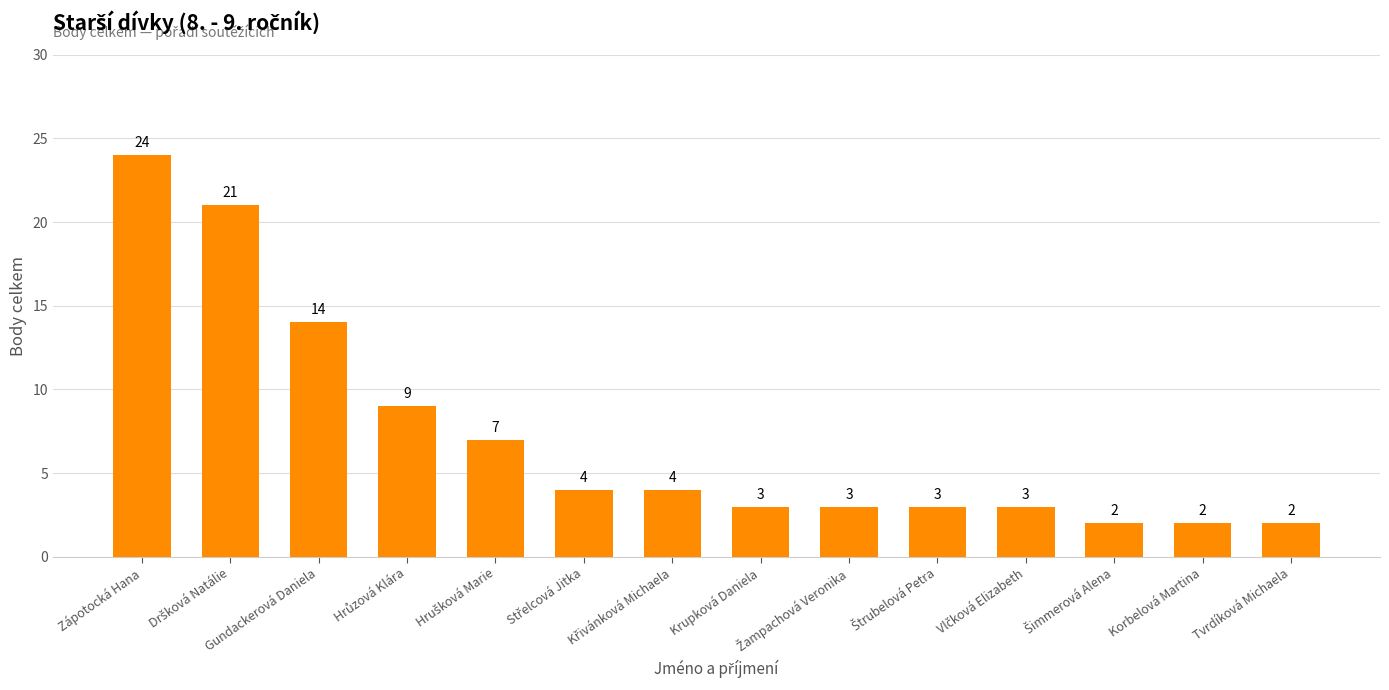

How many data points does each series have?

14